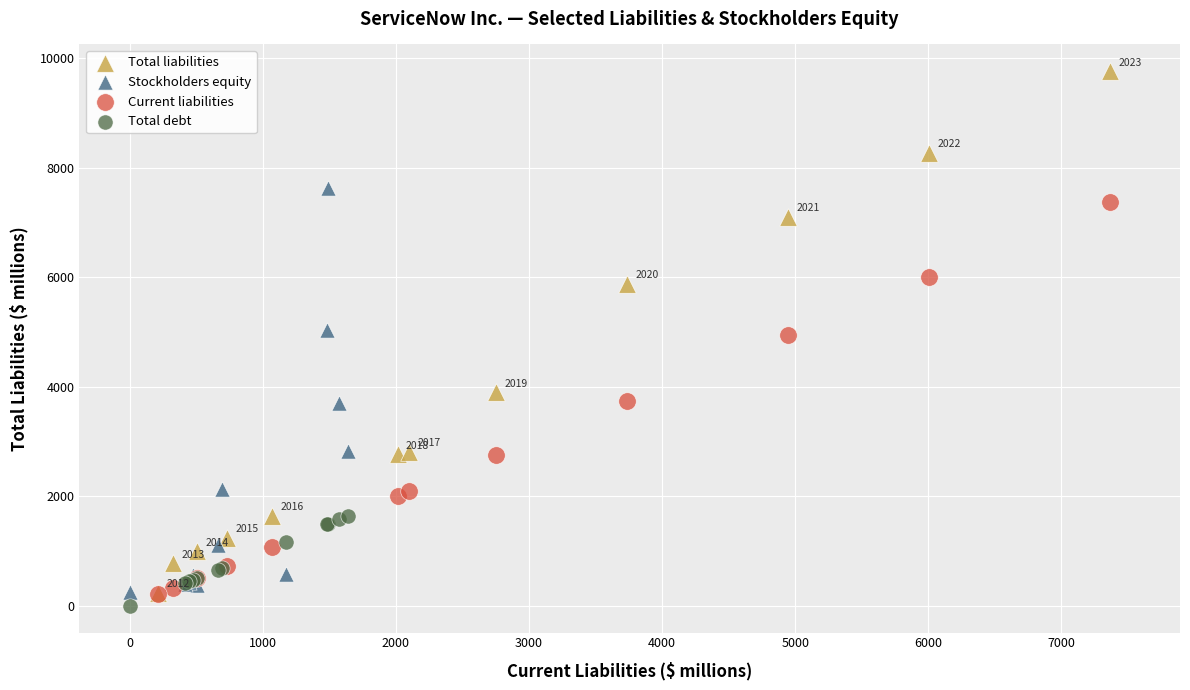

Which series contains the highest Y value?

Total liabilities